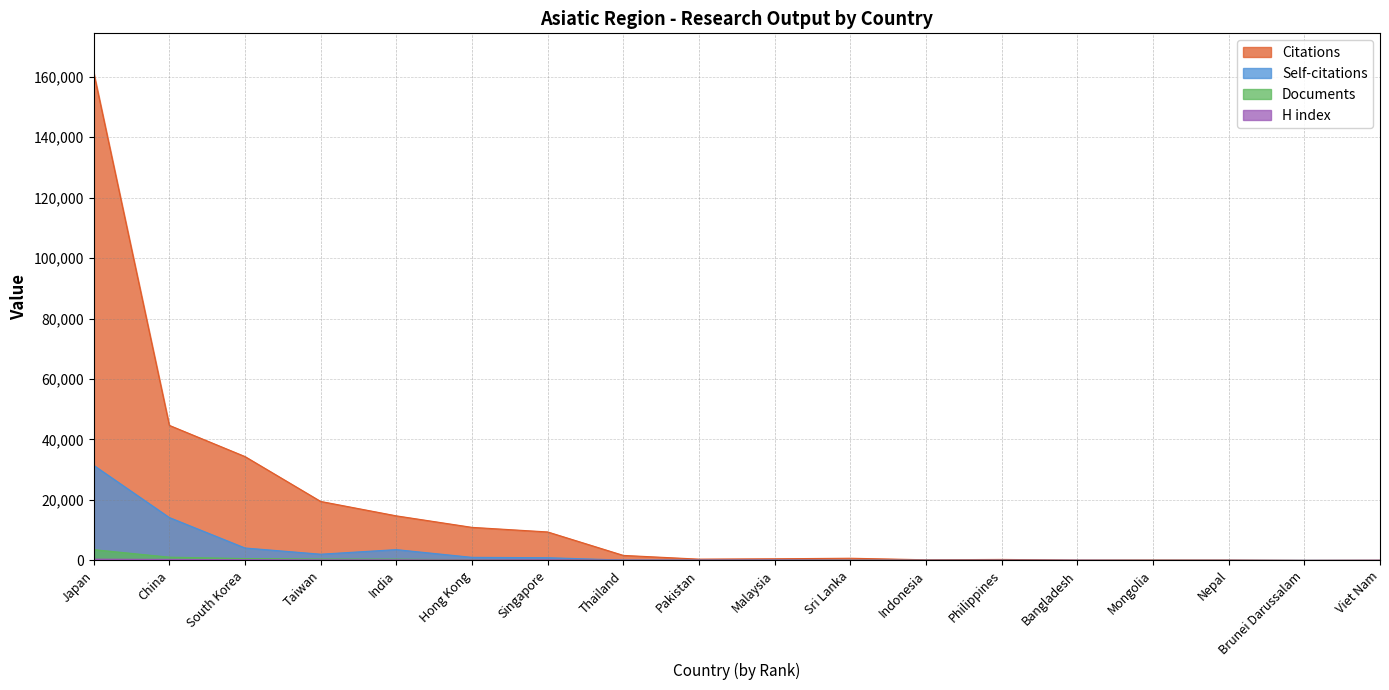

Is it true that Citations equals 550 at Malaysia?

True